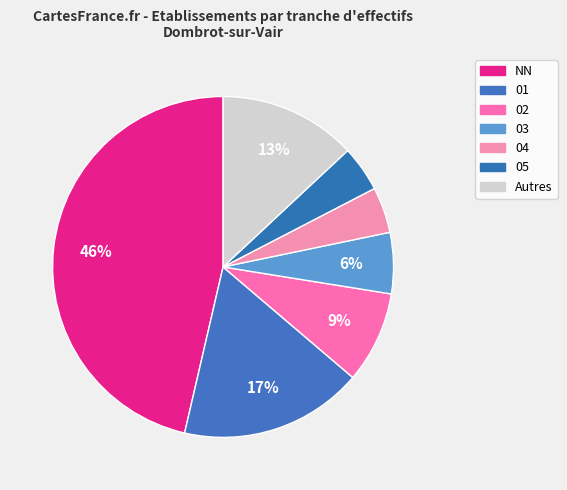

How many segments does this pie chart have?

7